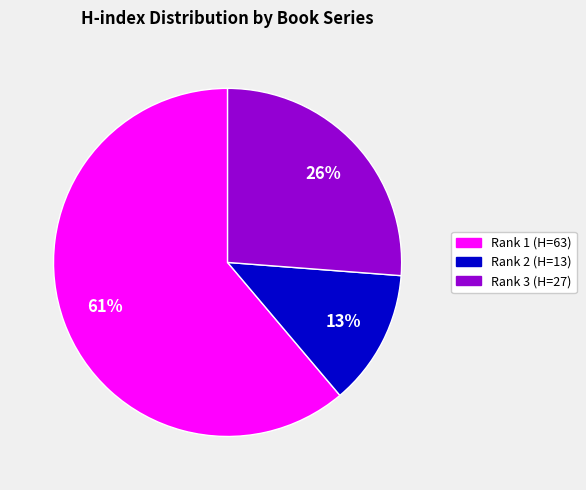

Is there any slice that represents more than half of the pie?

Yes